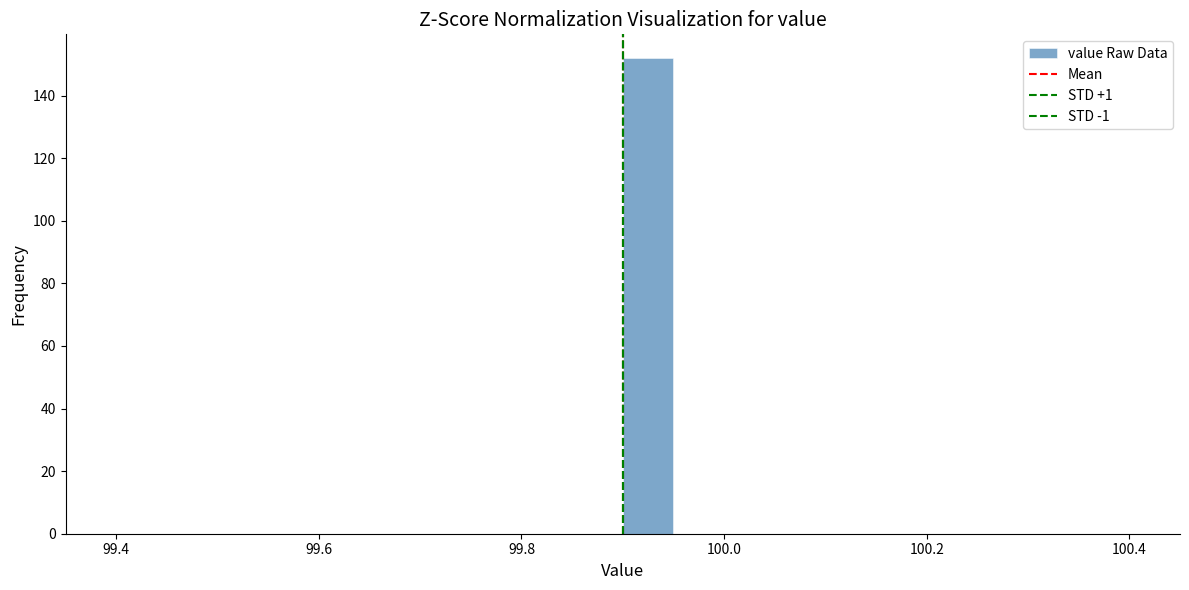

Around what value on the x-axis is the tallest bar? Give the approximate position of its centre, as read against the axis.

99.92